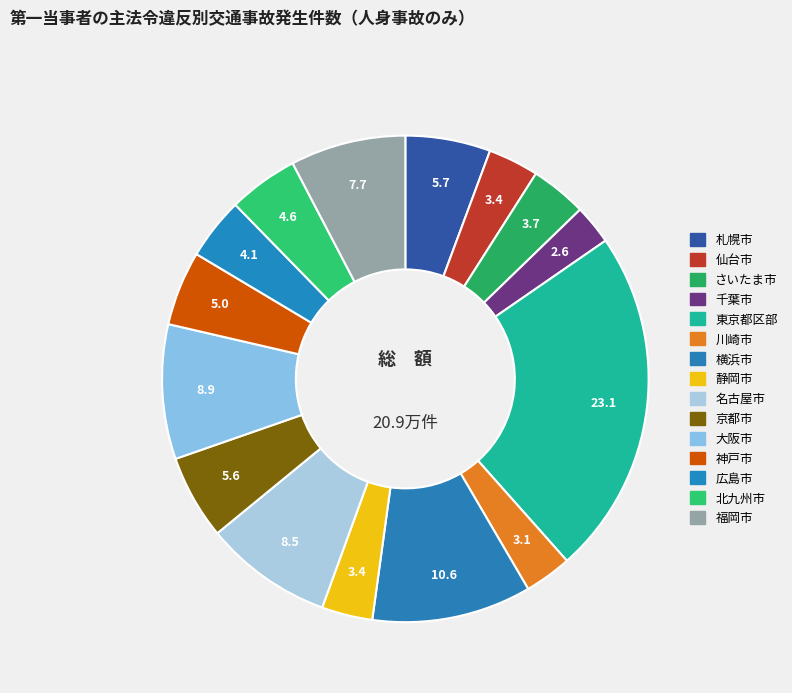

How many segments does this pie chart have?

15